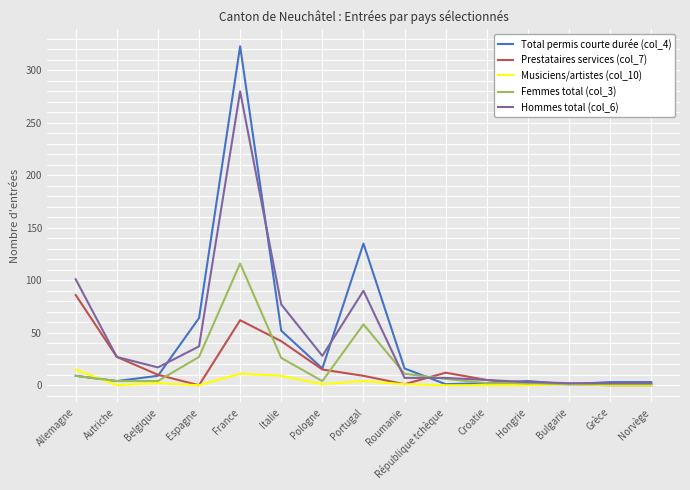

At which category is the sum across all series the highest?

France